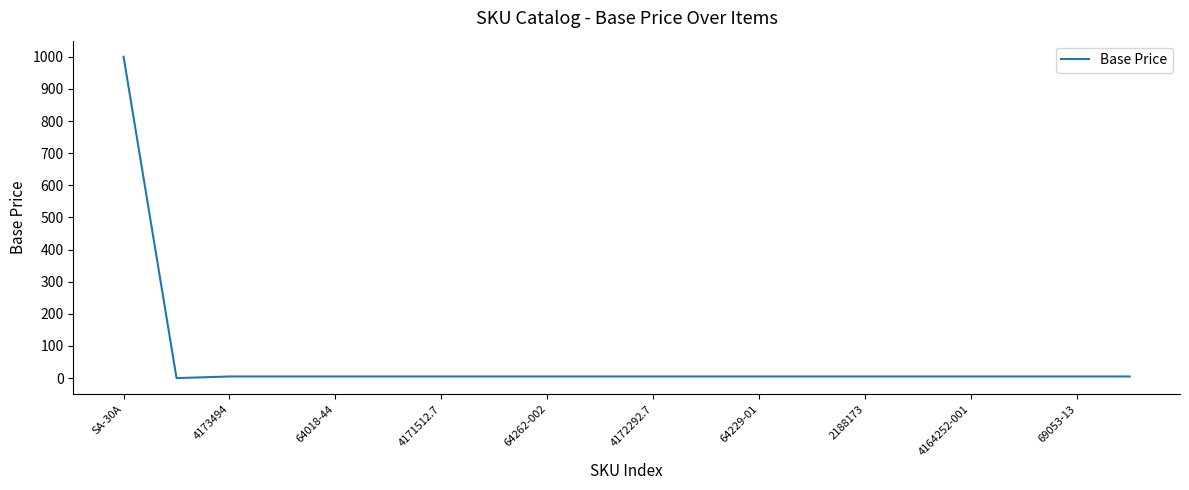

What is the maximum value shown in the chart?

1000